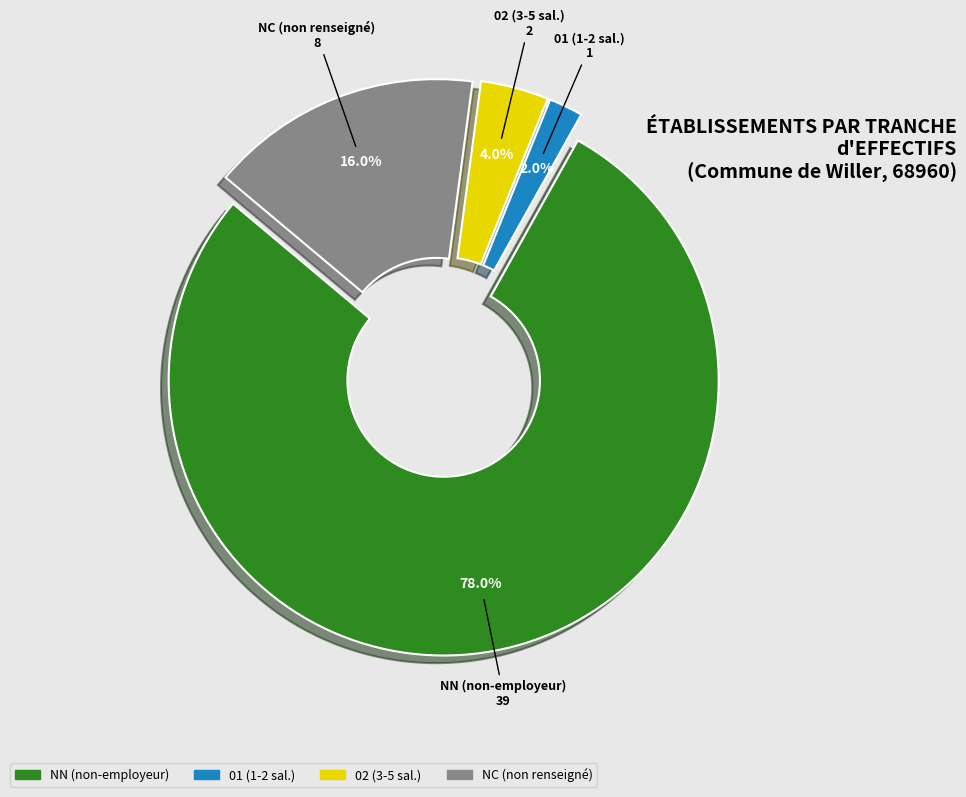

Is there any slice that represents more than half of the pie?

Yes